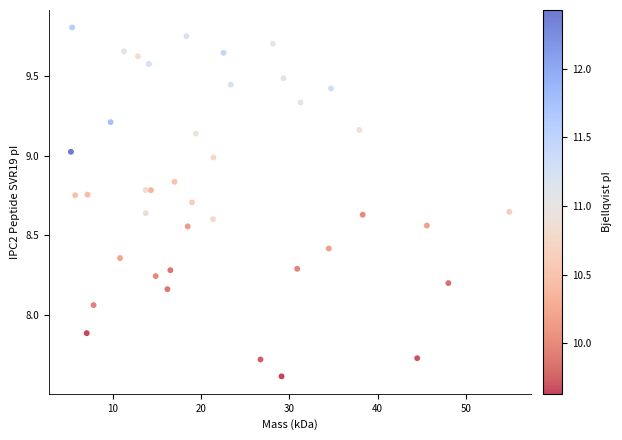

What is the range of Y values (max minus min)?

2.2